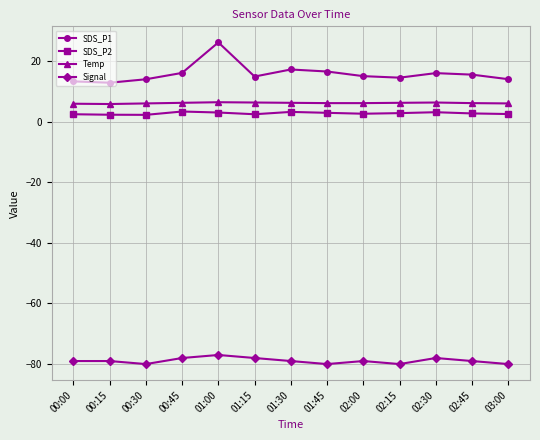

What are all the series names shown in the legend?

SDS_P1, SDS_P2, Temp, Signal